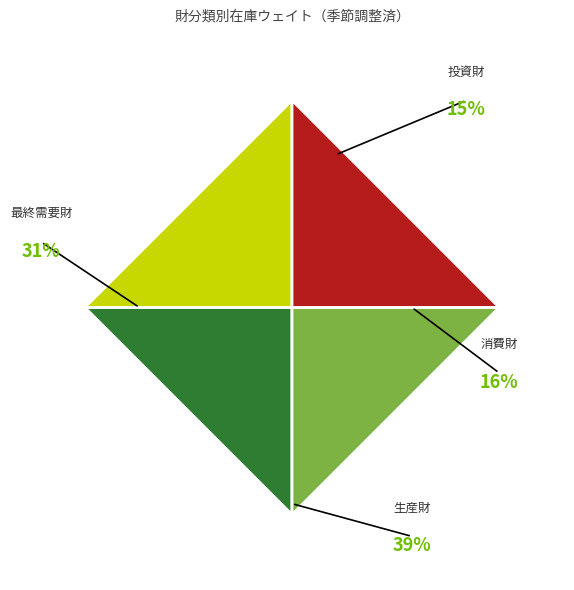

Does 生産財 represent more than half of the total?

No